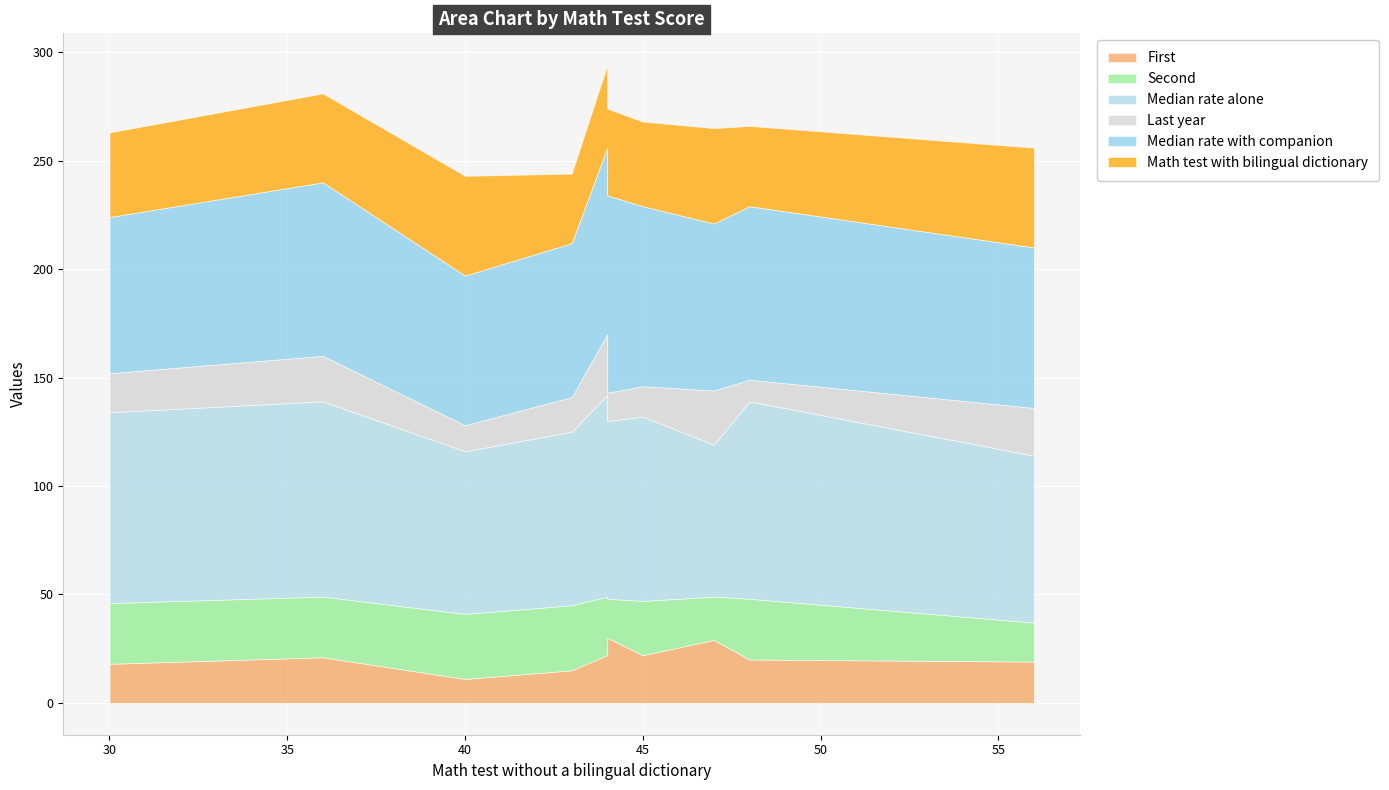

The value of First at 44 is 34. True or false?

False